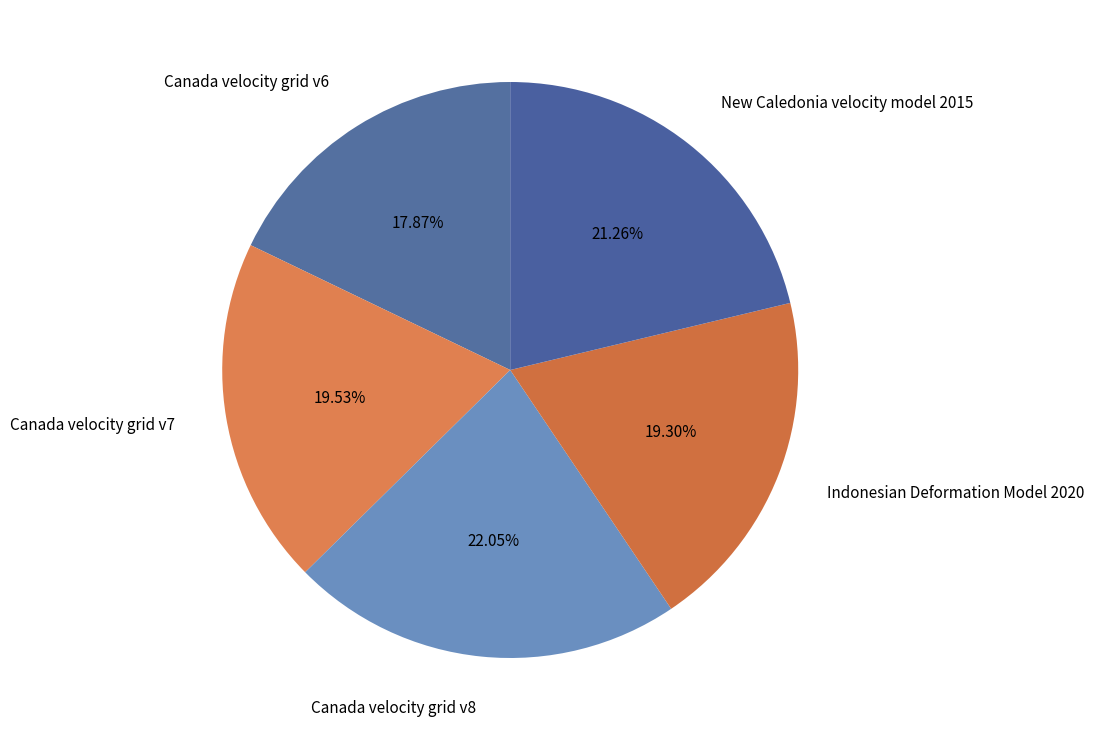

Which slice is the largest?

Canada velocity grid v8